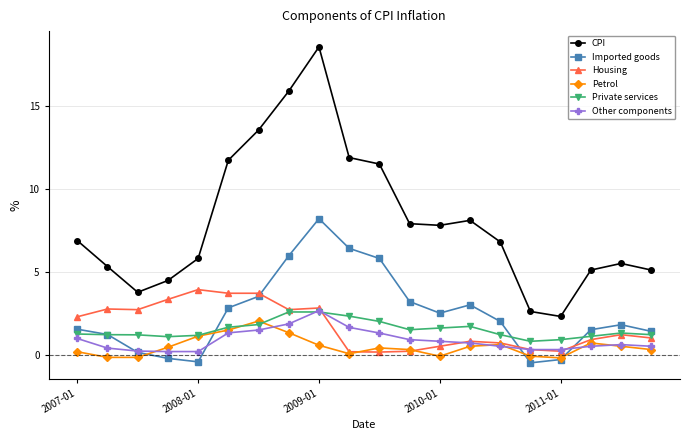

What is the sum of all CPI values?

160.6